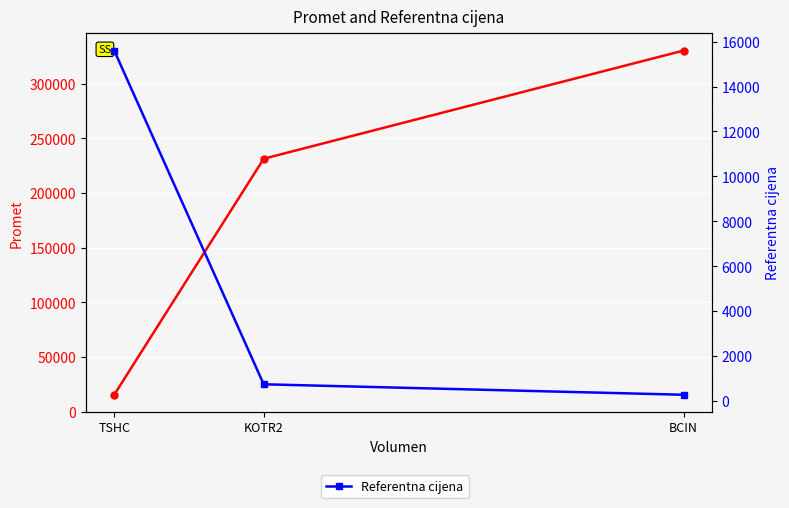

What is the minimum value for Referentna cijena?

280.4